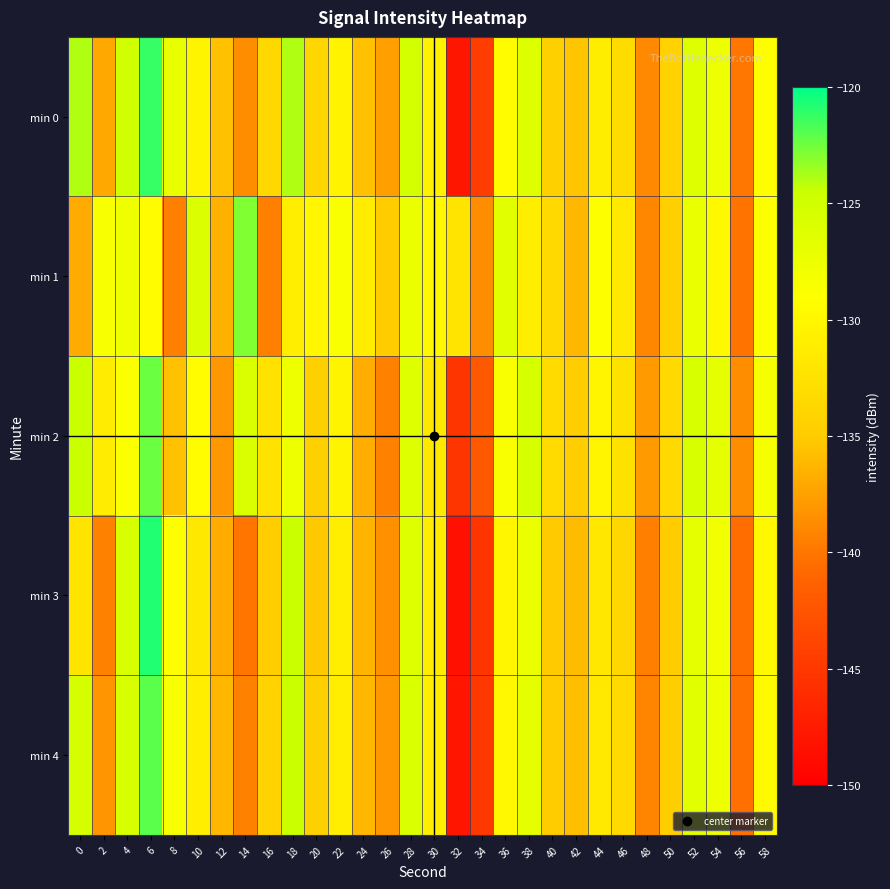

Reading left to right, transcribe all the data shown in this chart.

min 0: 0=-123.9	2=-137.0	4=-124.9	6=-121.2	8=-127.0	10=-130.2	12=-135.6	14=-138.7	16=-133.6	18=-123.9	20=-133.8	22=-130.3	24=-135.6	26=-137.6	28=-125.3	30=-130.6	32=-147.9	34=-144.5	36=-129.3	38=-126.1	40=-134.4	42=-135.4	44=-131.1	46=-133.1	48=-138.9	50=-134.3	52=-126.1	54=-127.5	56=-139.9	58=-129.1
min 1: 0=-136.9	2=-128.3	4=-127.7	6=-129.3	8=-139.5	10=-125.9	12=-136.6	14=-122.9	16=-139.5	18=-131.0	20=-130.0	22=-128.5	24=-131.2	26=-135.0	28=-127.3	30=-129.8	32=-132.1	34=-138.7	36=-126.5	38=-130.9	40=-133.4	42=-136.2	44=-128.8	46=-131.5	48=-139.1	50=-134.6	52=-127.2	54=-129.7	56=-140.2	58=-128.9
min 2: 0=-124.5	2=-131.2	4=-128.7	6=-122.4	8=-135.6	10=-129.3	12=-138.1	14=-125.8	16=-132.4	18=-127.6	20=-134.5	22=-130.2	24=-136.8	26=-139.4	28=-126.1	30=-131.7	32=-145.3	34=-142.1	36=-128.5	38=-125.4	40=-133.2	42=-134.8	44=-130.1	46=-132.5	48=-137.9	50=-133.4	52=-125.6	54=-126.9	56=-138.7	58=-128.3
min 3: 0=-132.1	2=-139.4	4=-125.6	6=-120.8	8=-128.9	10=-131.7	12=-136.9	14=-140.1	16=-134.8	18=-124.5	20=-135.2	22=-131.0	24=-136.4	26=-138.5	28=-126.0	30=-131.2	32=-148.5	34=-145.2	36=-130.0	38=-127.3	40=-135.1	42=-136.0	44=-131.8	46=-133.7	48=-139.5	50=-134.9	52=-126.8	54=-127.9	56=-140.6	58=-129.8
min 4: 0=-125.3	2=-138.2	4=-125.6	6=-122.1	8=-128.4	10=-131.0	12=-136.2	14=-139.4	16=-134.2	18=-124.5	20=-134.5	22=-130.9	24=-136.2	26=-138.1	28=-125.8	30=-131.0	32=-148.1	34=-145.0	36=-129.8	38=-126.7	40=-134.9	42=-135.8	44=-131.5	46=-133.4	48=-139.2	50=-134.7	52=-126.5	54=-127.6	56=-140.3	58=-129.5